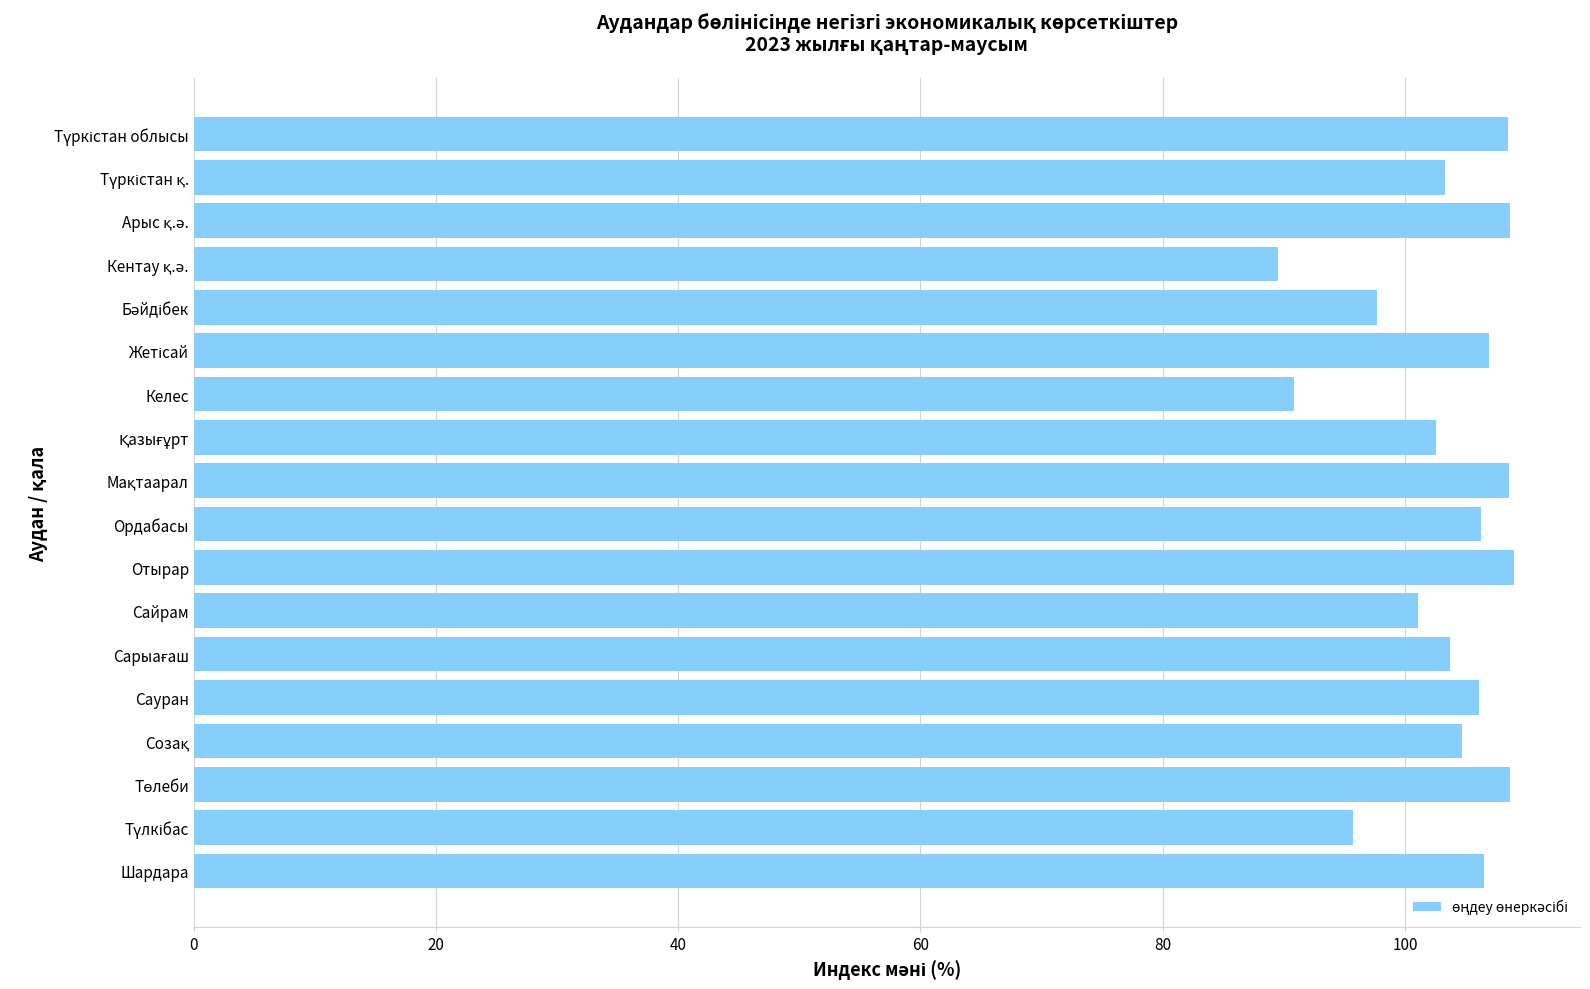

What is the average value?

103.2